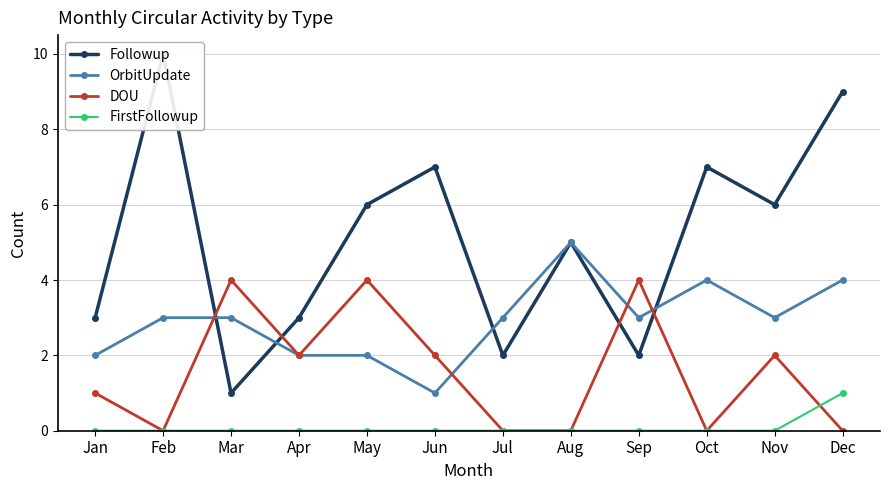

Is the value of FirstFollowup at Aug greater than the value of DOU at Jul?

No